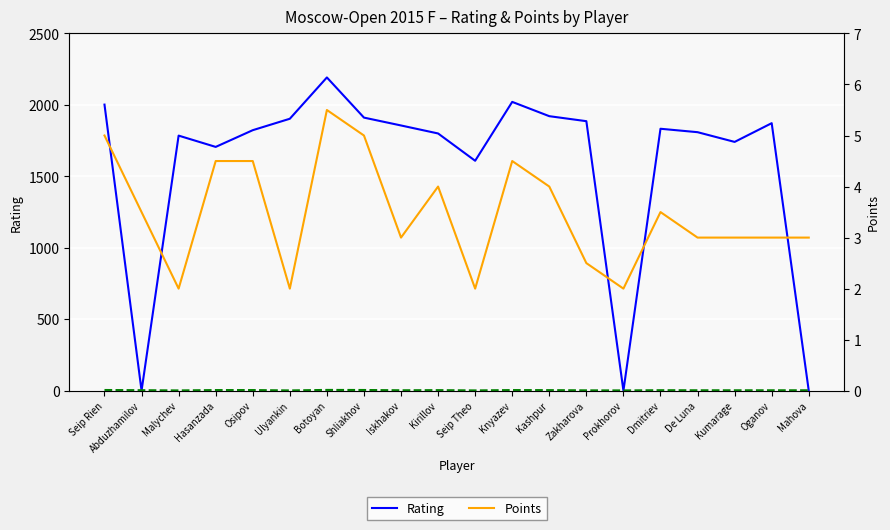

What is the value of the Rating point at the 10th from the left?

1800.0